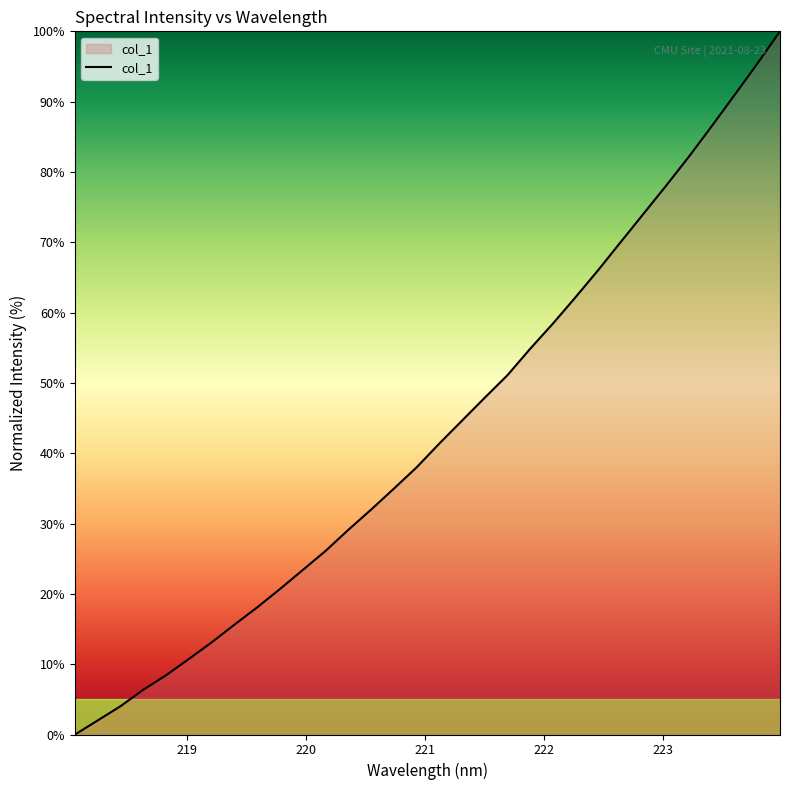

What is the maximum value shown in the chart?

100.0